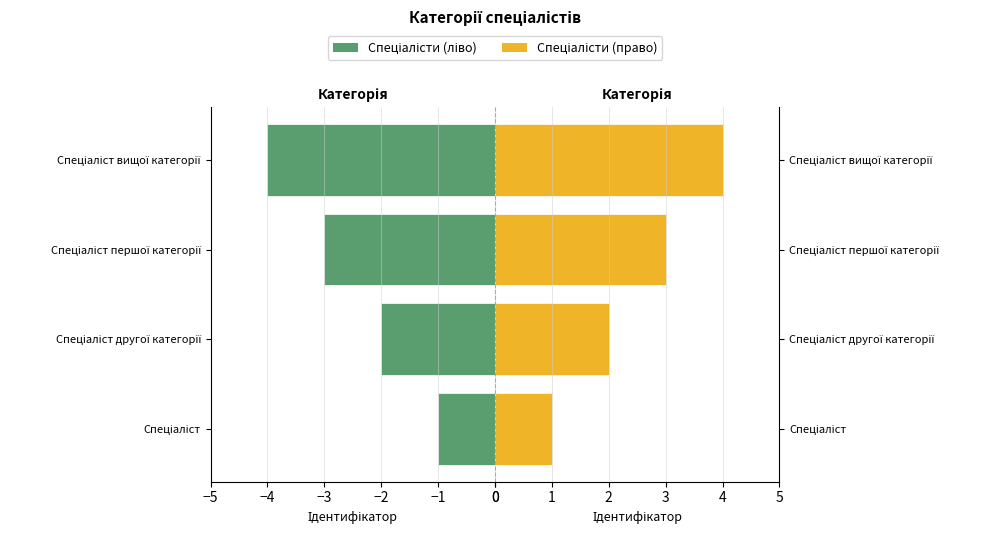

How many groups of bars are there?

4